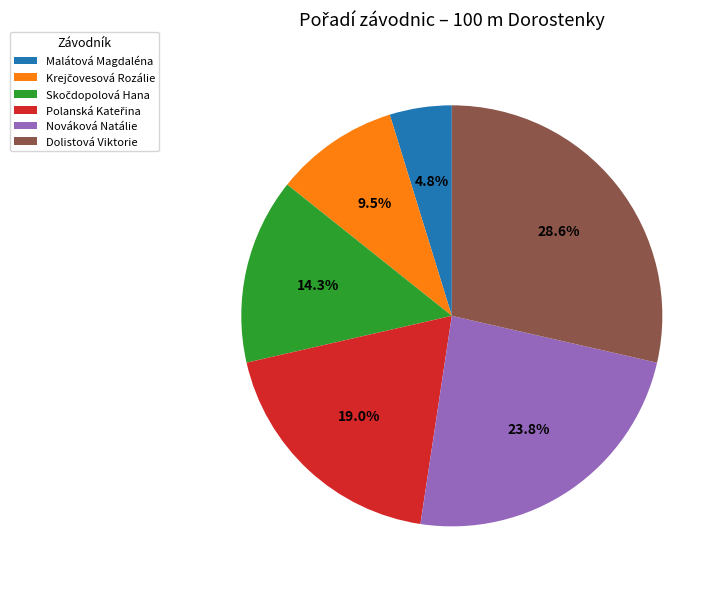

Does any single category account for the majority?

No